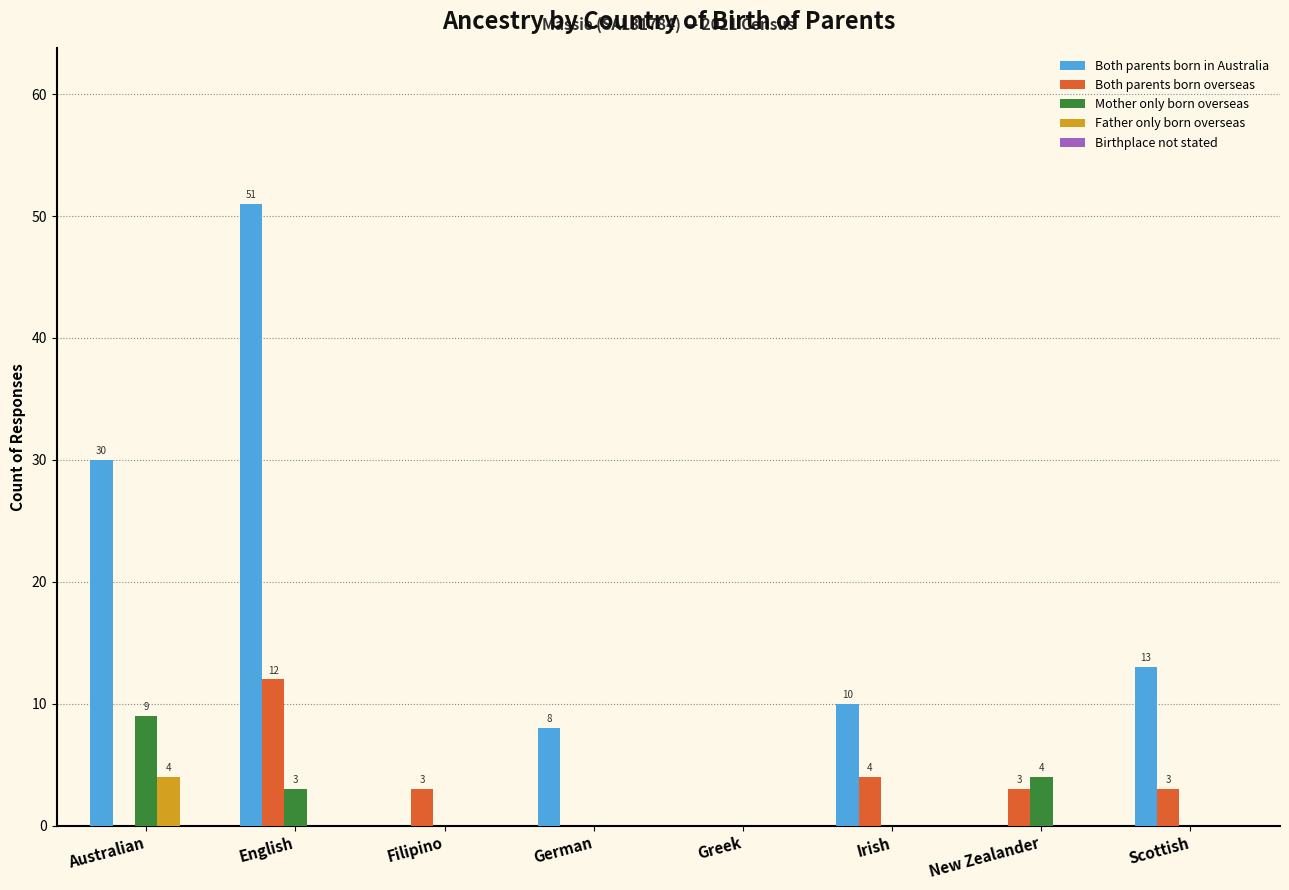

What is the maximum value shown in the chart?

51